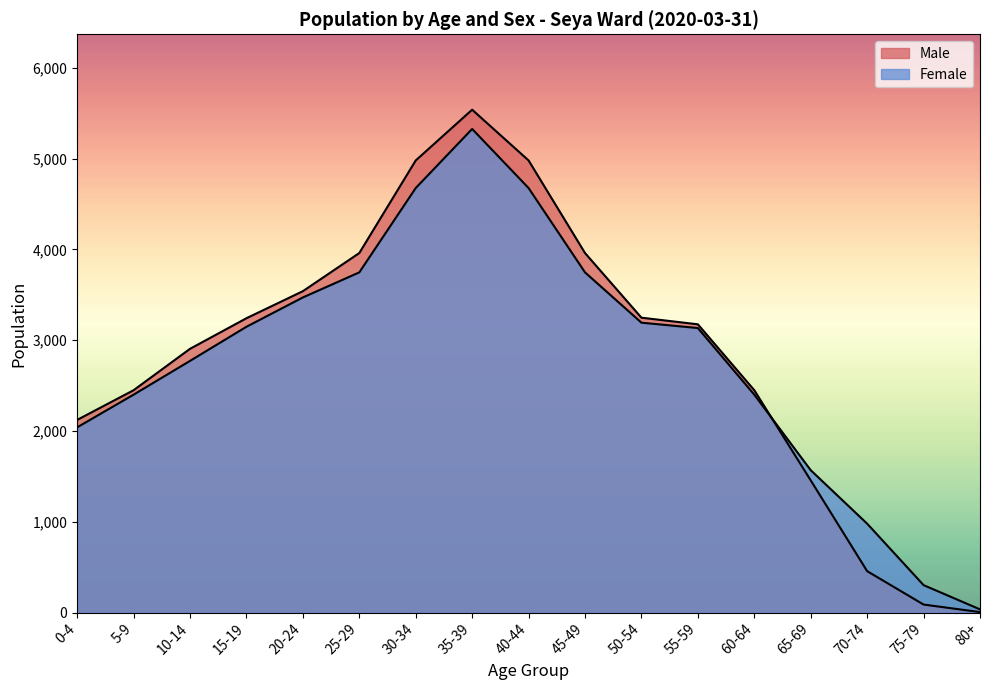

What is the difference between the maximum and minimum values in the Male series?

5534